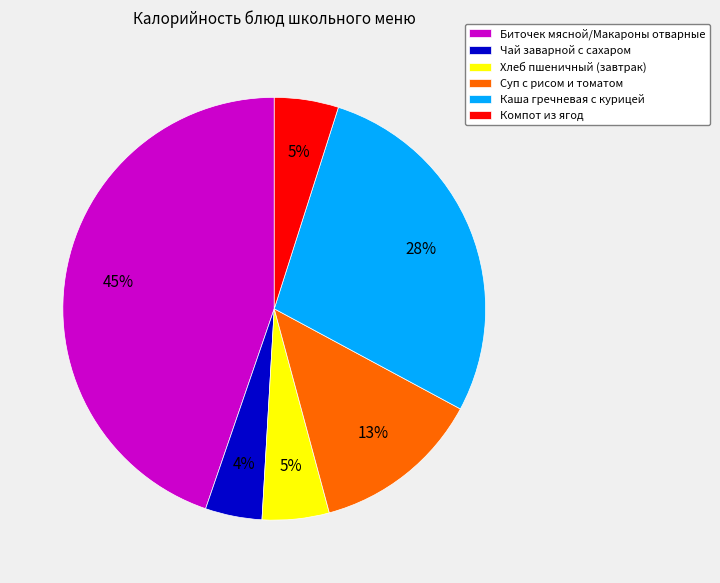

Does any single category account for the majority?

No